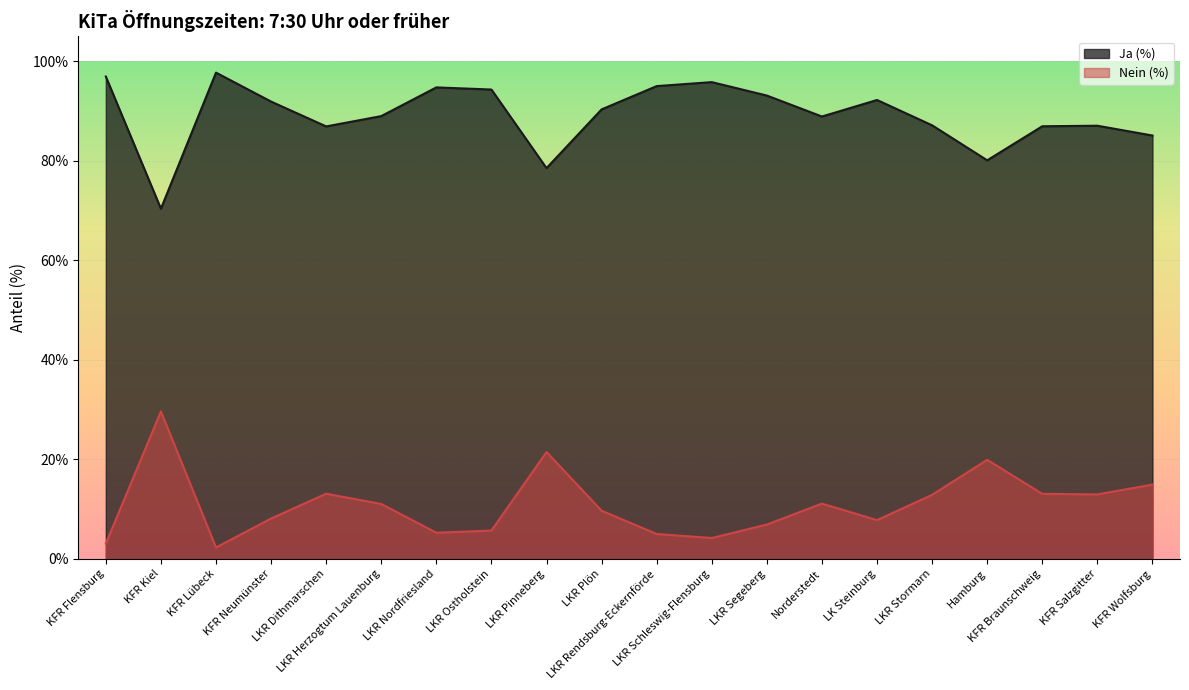

What is the value of the Ja (%) point at the 1st from the left?

96.9